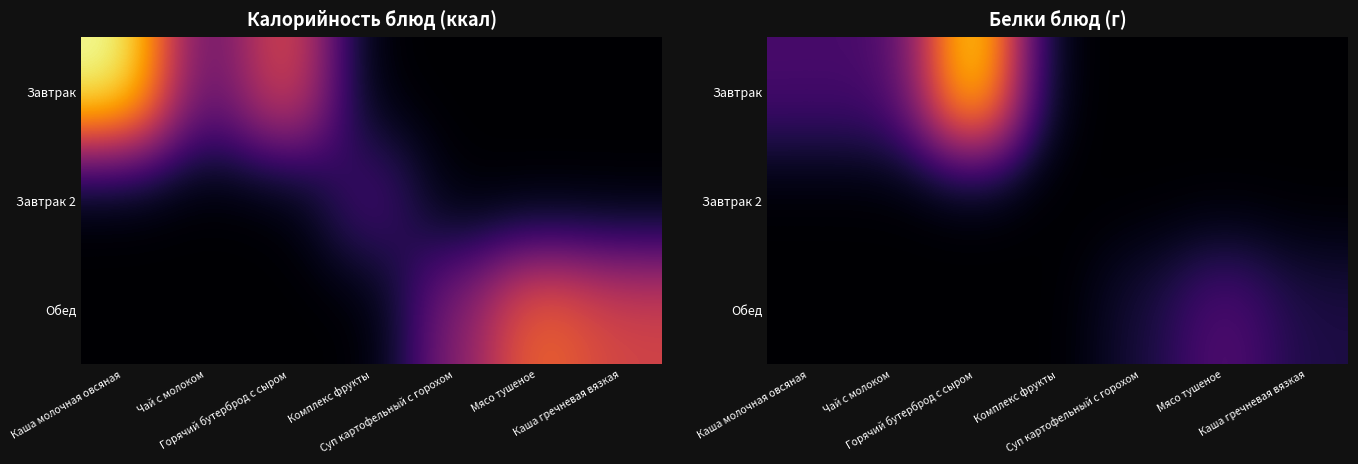

What is the difference between the maximum and minimum values in the Обед series?

11.9